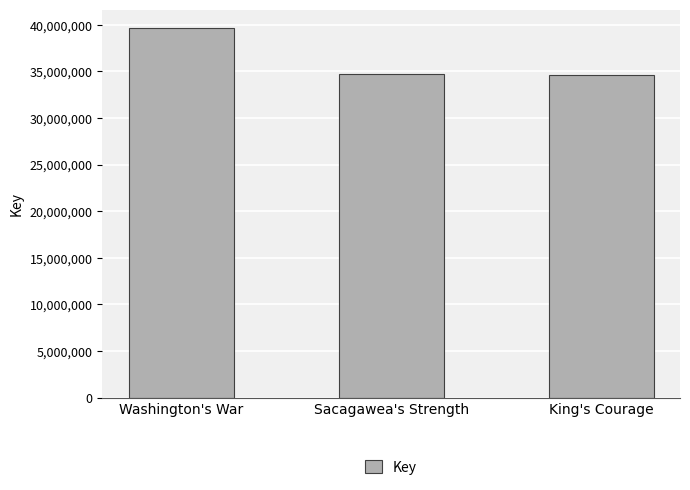

What is the difference between the maximum and minimum values?

5001258